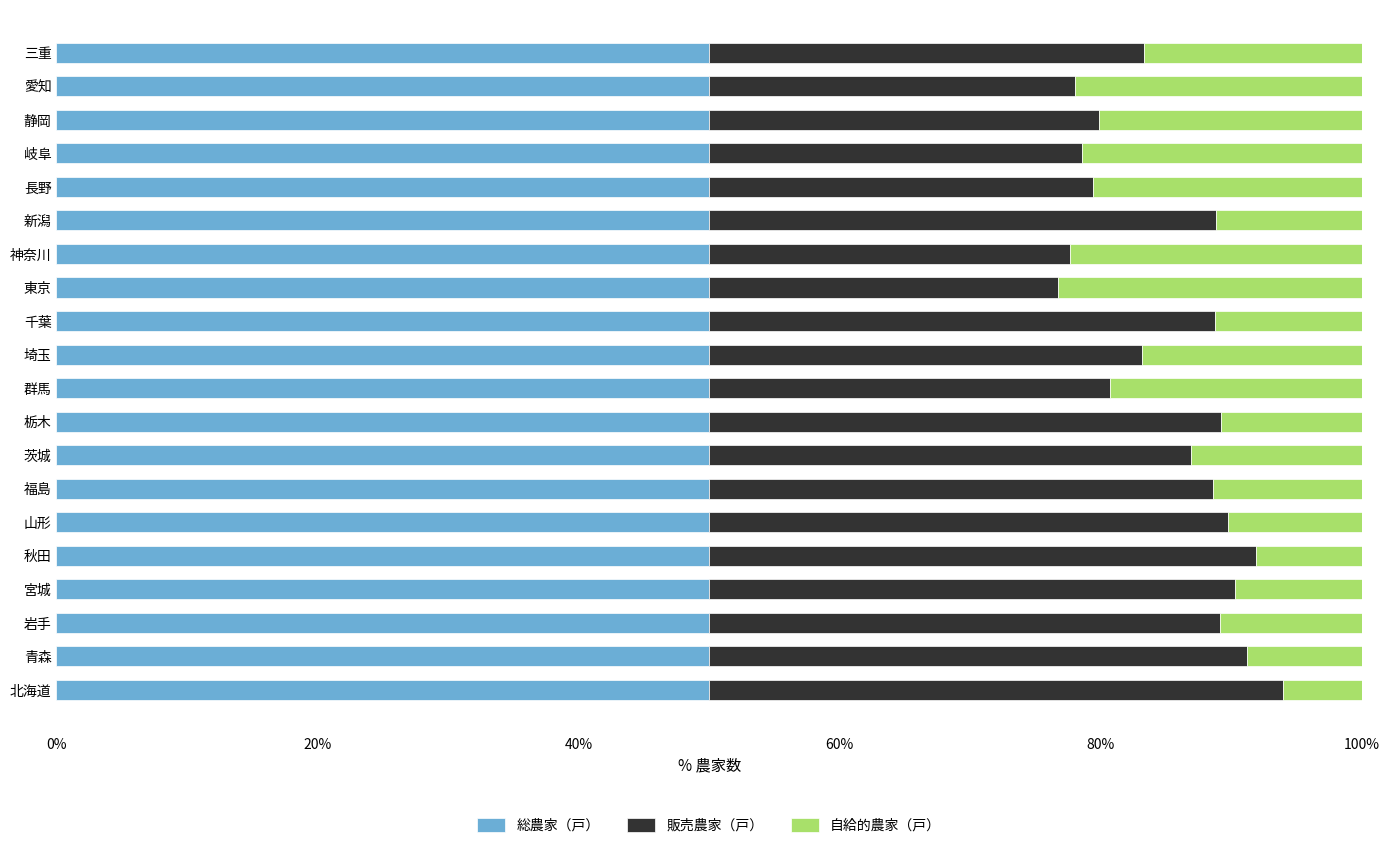

What is the sum of the 総農家（戸） values at 新潟 and 千葉?

100.0